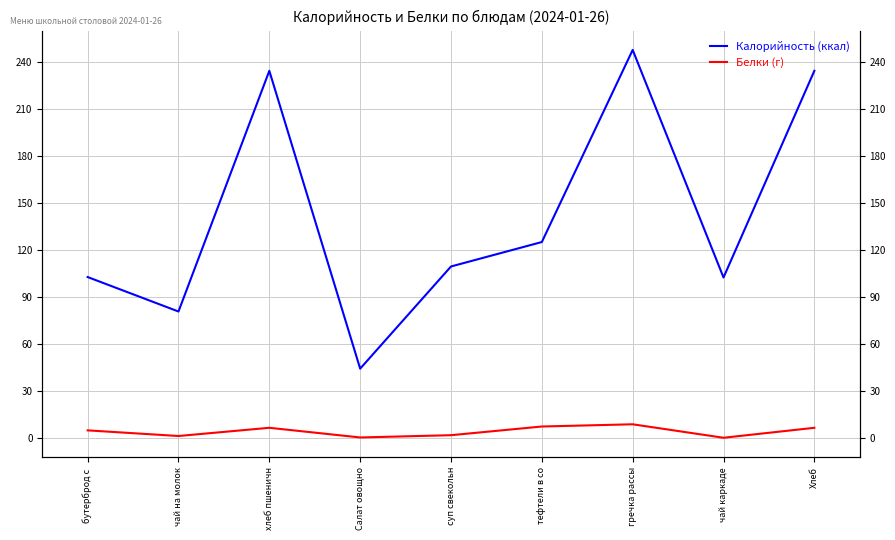

At which category is the sum across all series the highest?

гречка рассы